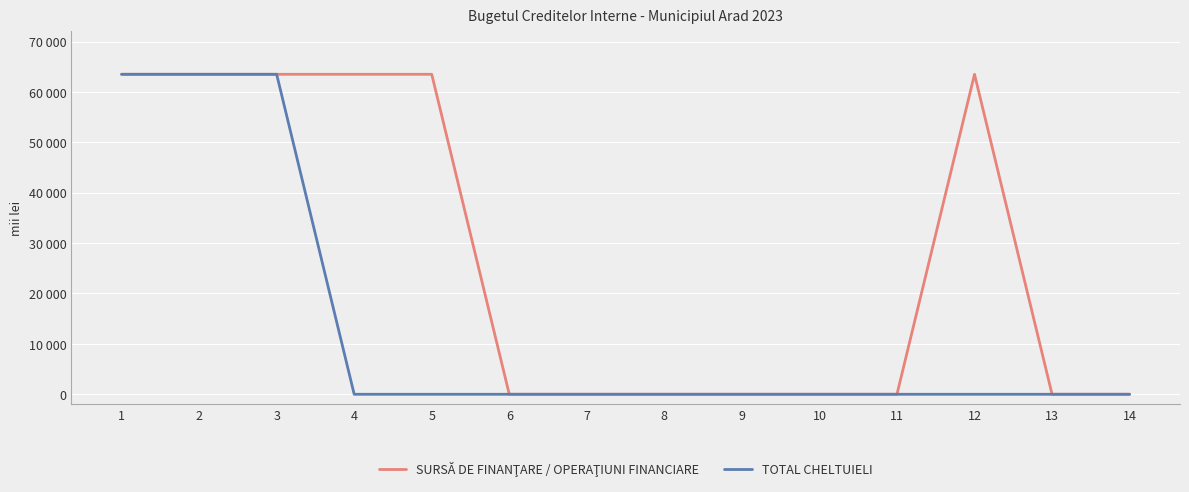

Reading left to right, list all the values displayed in this chart.

SURSĂ DE FINANŢARE / OPERAŢIUNI FINANCIARE: 63500	63500	63500	63500	63500	0	0	0	0	0	0	63500	0	0
TOTAL CHELTUIELI: 63500	63500	63500	0	0	0	0	0	0	0	0	0	0	0